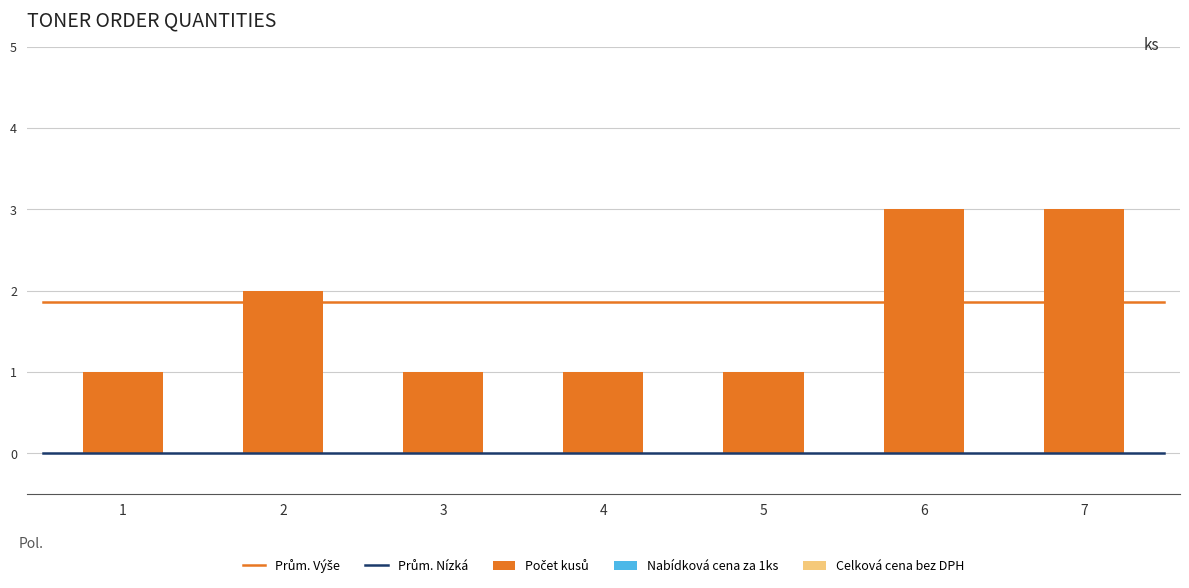

Does the chart contain stacked bars?

No